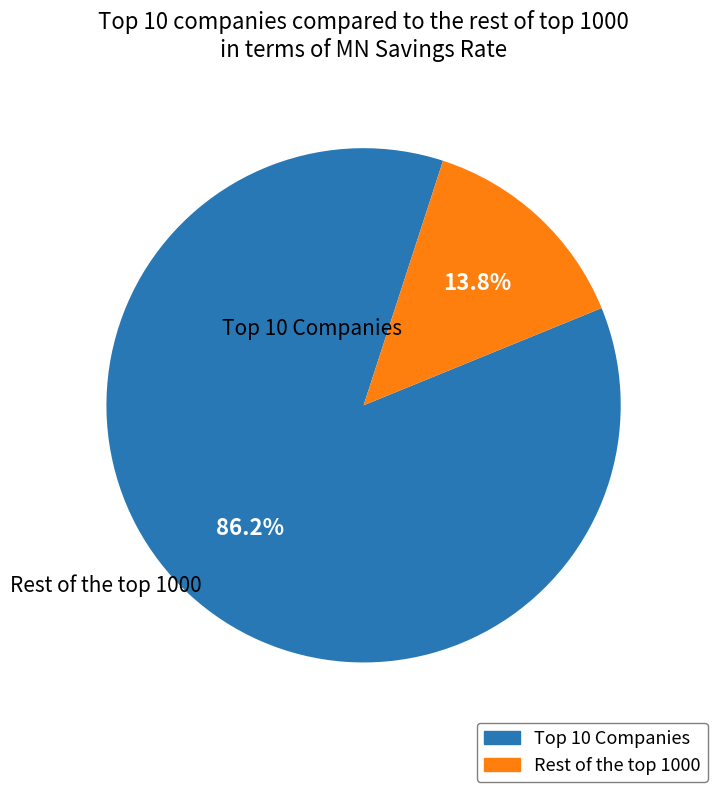

Does any single category account for the majority?

Yes